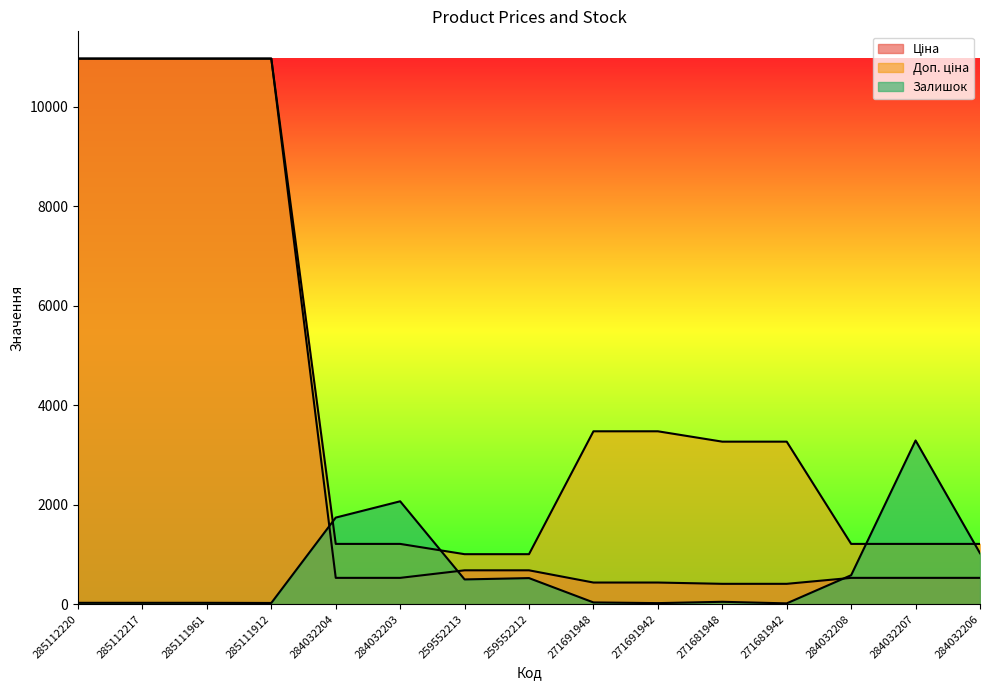

Which series changed the most between 285112220 and 285111961?

Ціна